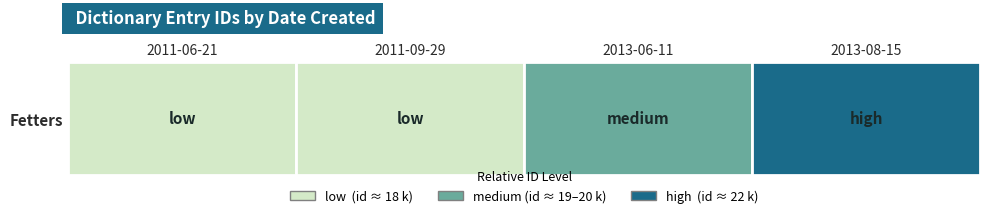

What is the average value?

20168